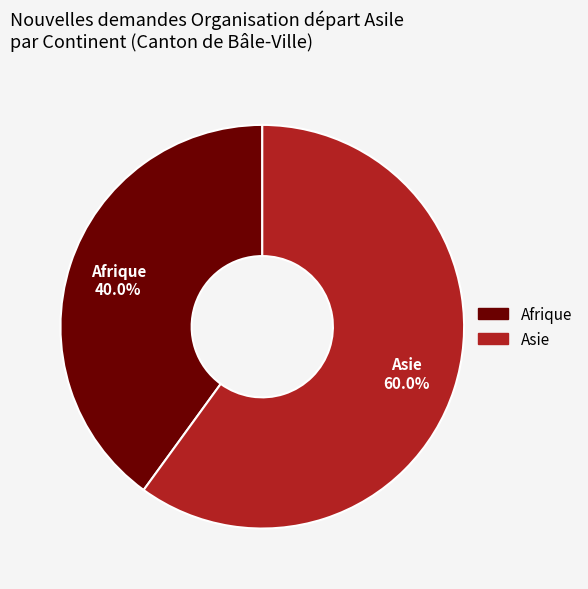

Does any single category account for the majority?

Yes